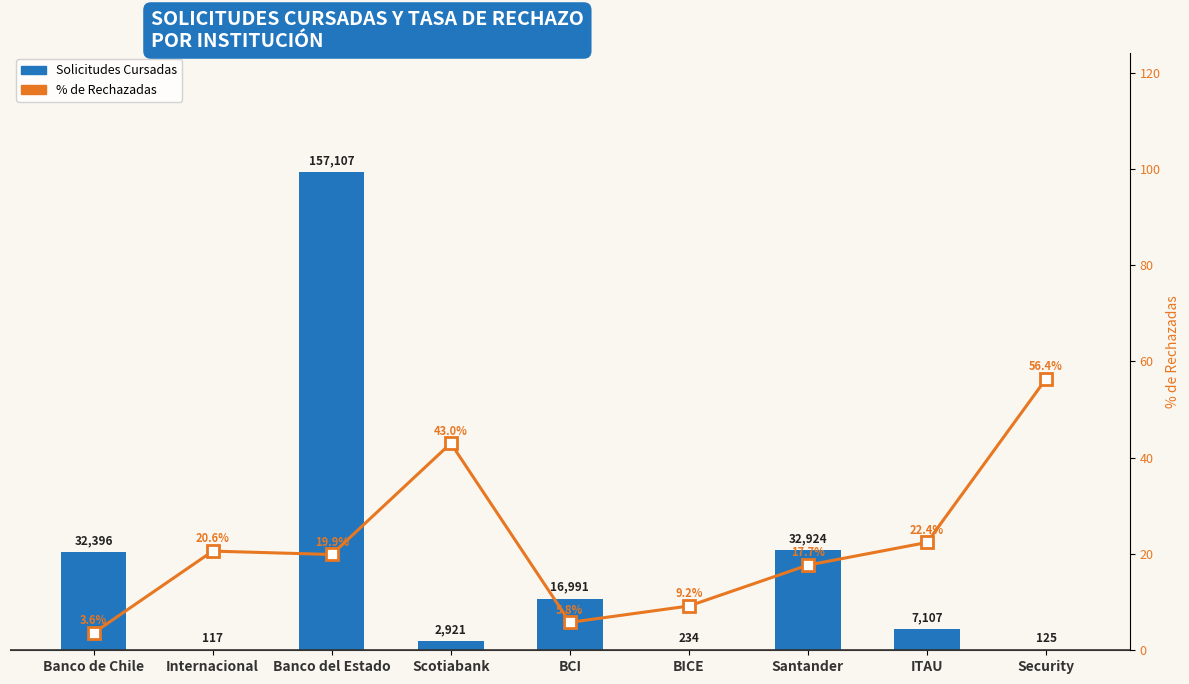

How many values in the % de Rechazadas series are below 19?

4